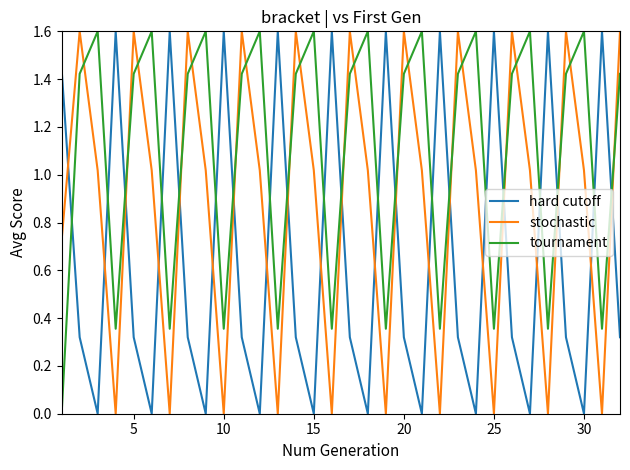

Which series has the largest range (max minus min)?

stochastic